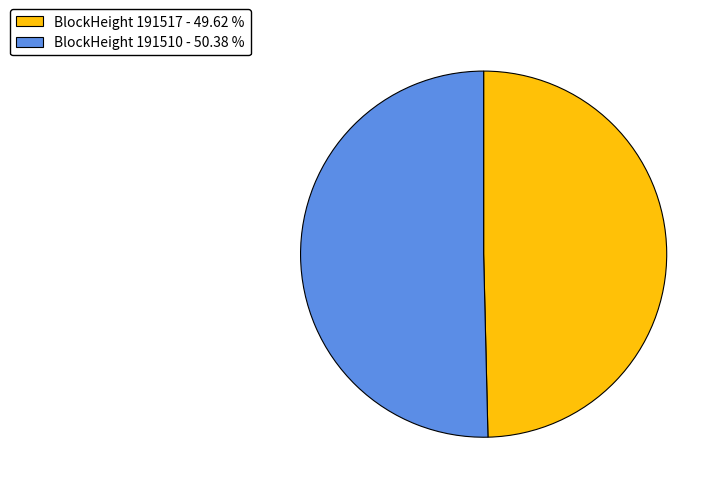

Combined, do BlockHeight 191510 - 50.38 % and BlockHeight 191517 - 49.62 % account for over 50%?

Yes